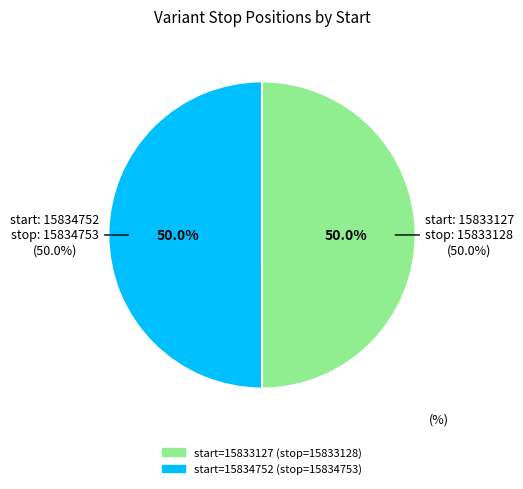

What is the smallest slice in the pie chart?

15833127